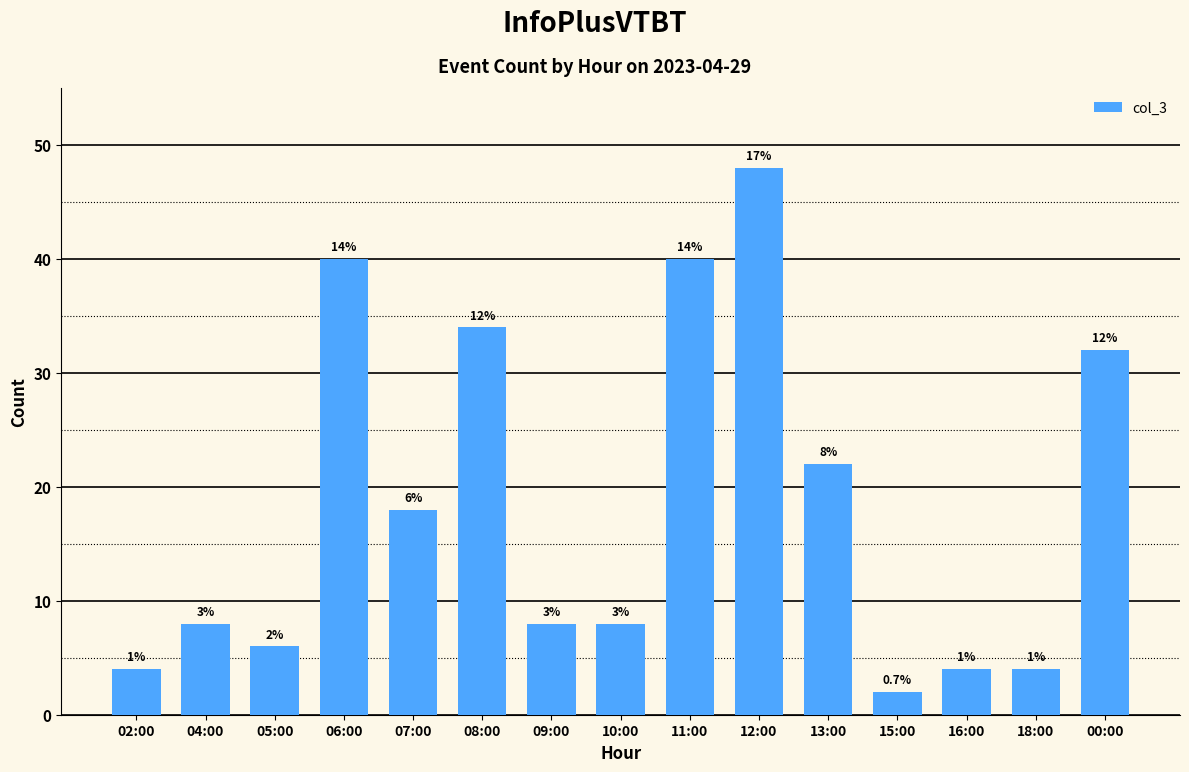

The value at 06:00 is 40. True or false?

True